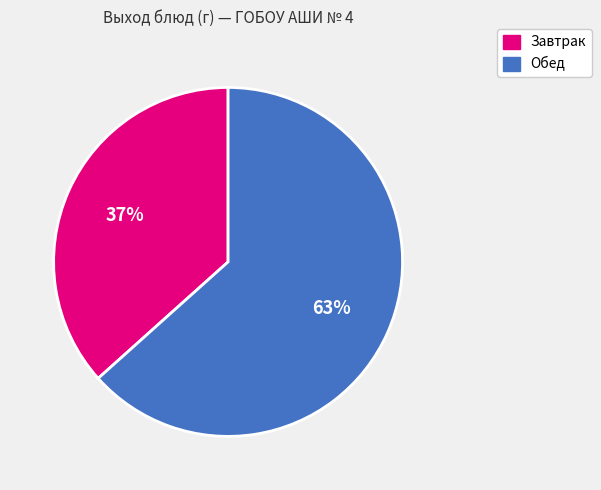

To the nearest percent, what is the average slice percentage?

50%